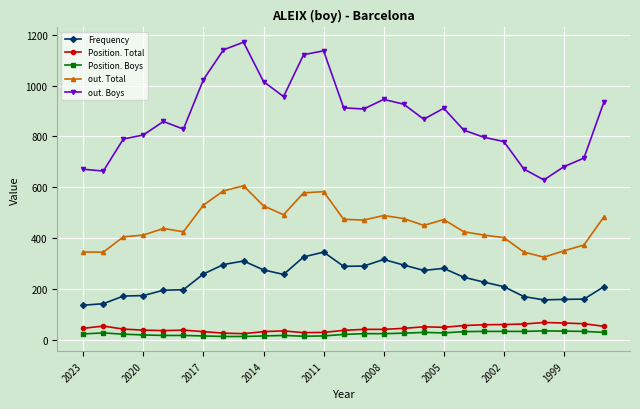

Which series has the largest total across all categories?

out. Boys